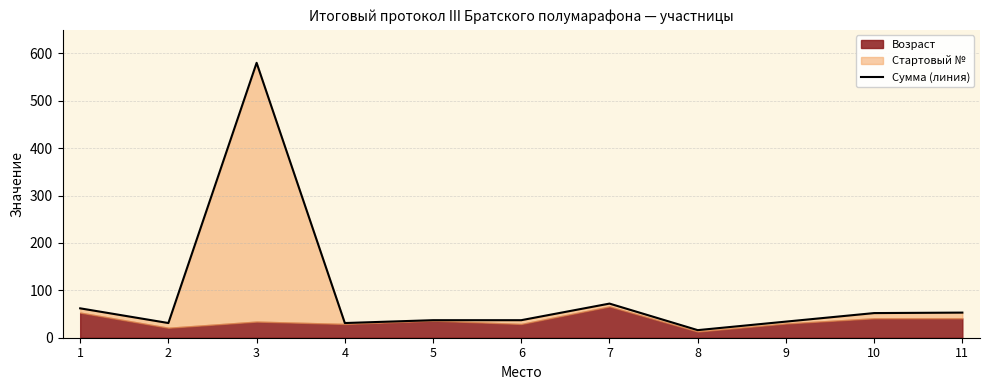

How many data points are less than 37?

4